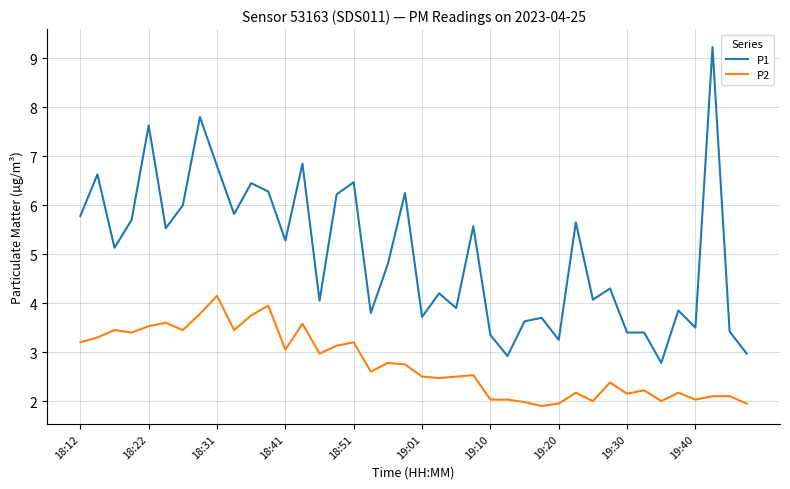

Which series has the widest spread of values?

P1